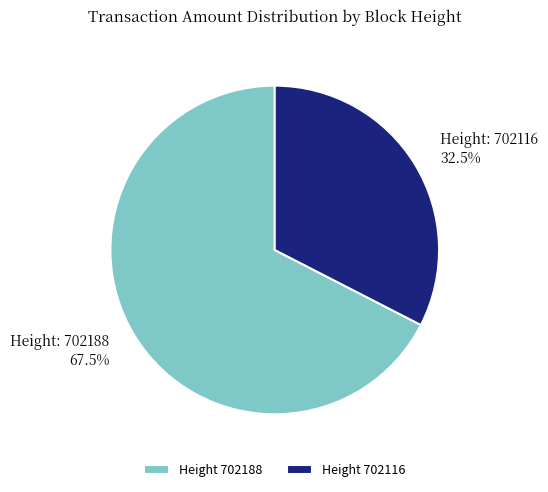

What is the largest slice in the pie chart?

Height 702188